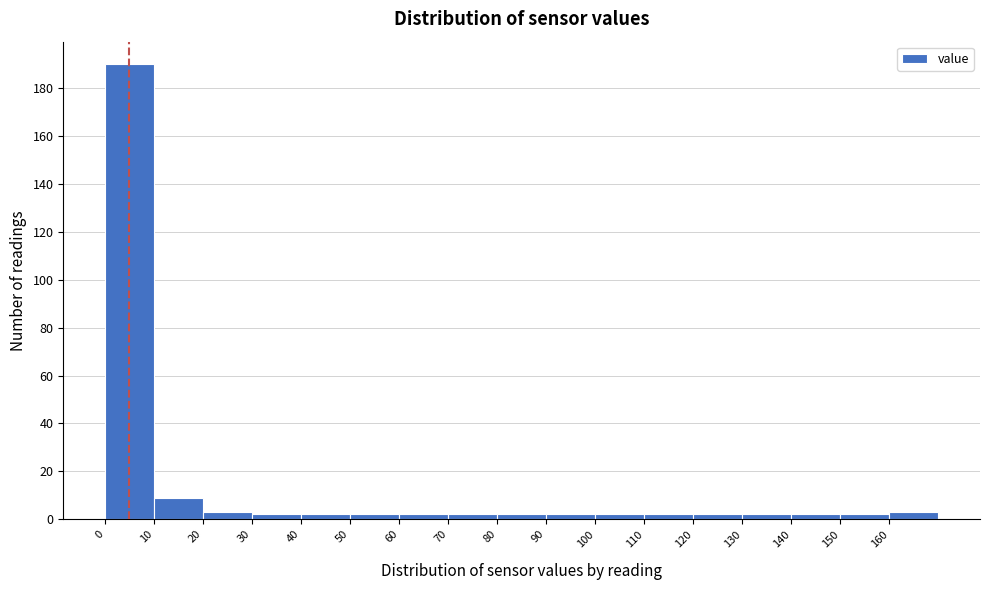

Reading left to right, list every bar in this chart as the range it spans on the x-axis followed by its height. The values are not printed on the chart, so give them approximately, as read against the axis.

0 to 10: 190
10 to 20: 10
20 to 30: 4
30 to 40: 2
40 to 50: 2
50 to 60: 2
60 to 70: 2
70 to 80: 2
80 to 90: 2
90 to 100: 2
100 to 110: 2
110 to 120: 2
120 to 130: 2
130 to 140: 2
140 to 150: 2
150 to 160: 2
160 to 170: 4